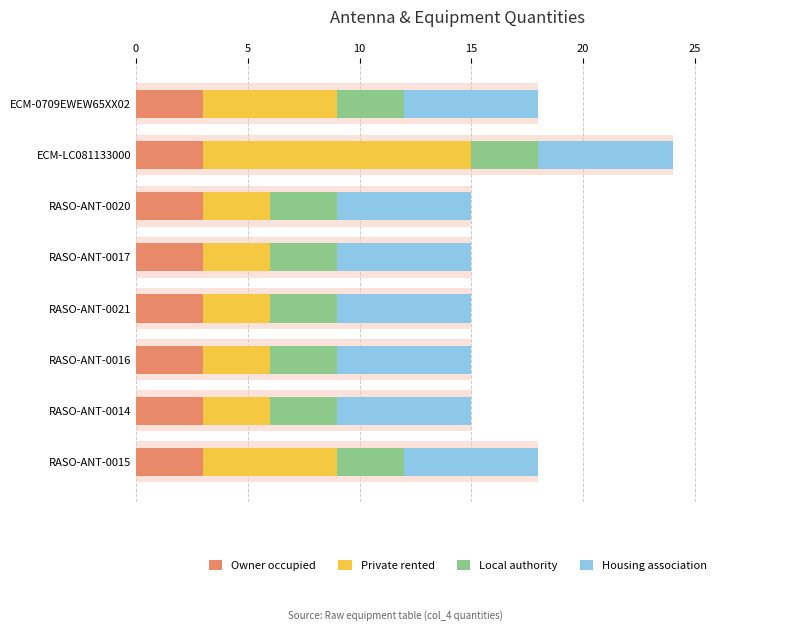

Are the bars grouped side by side (vs. stacked)?

Yes